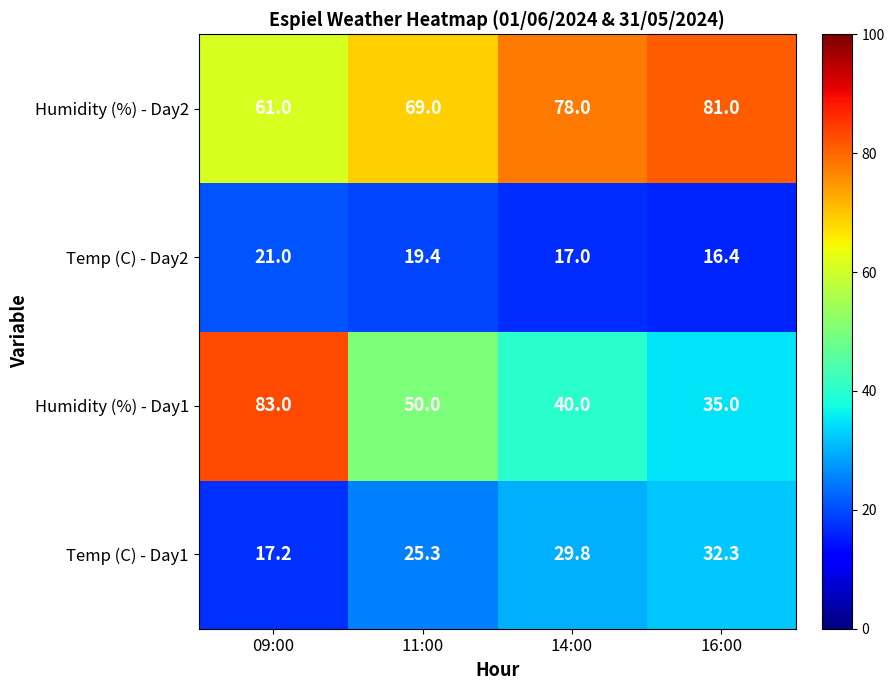

List the series in order of their peak value, highest first.

Humidity (%) - Day1, Humidity (%) - Day2, Temp (C) - Day1, Temp (C) - Day2